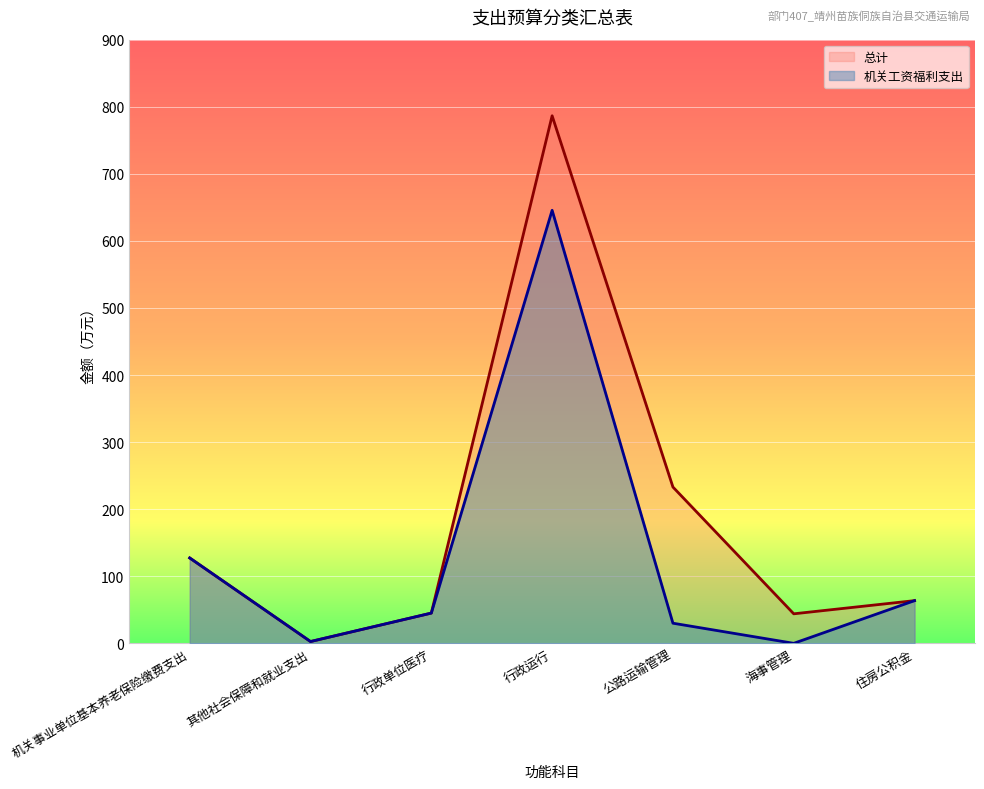

What is the difference between the maximum and minimum values in the 总计 series?

783.8